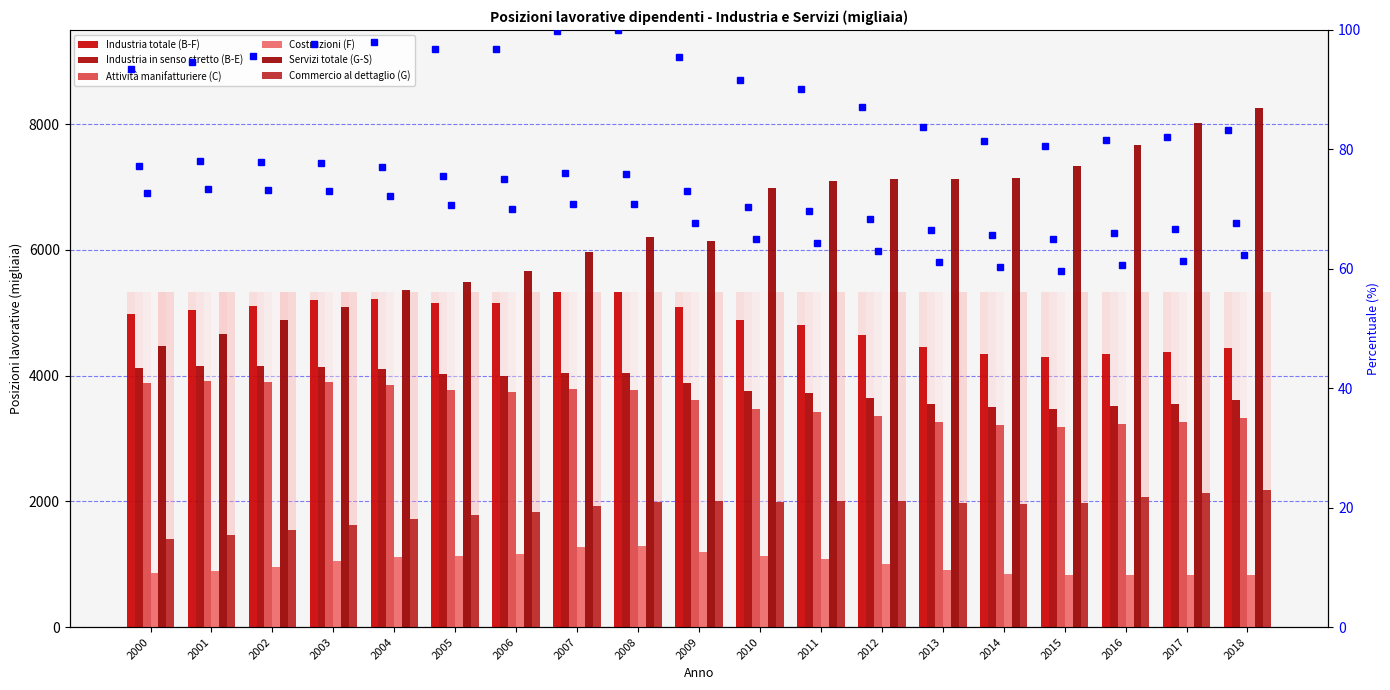

What value does the Industria in senso stretto (B-E) series have at 2003?

4145.1